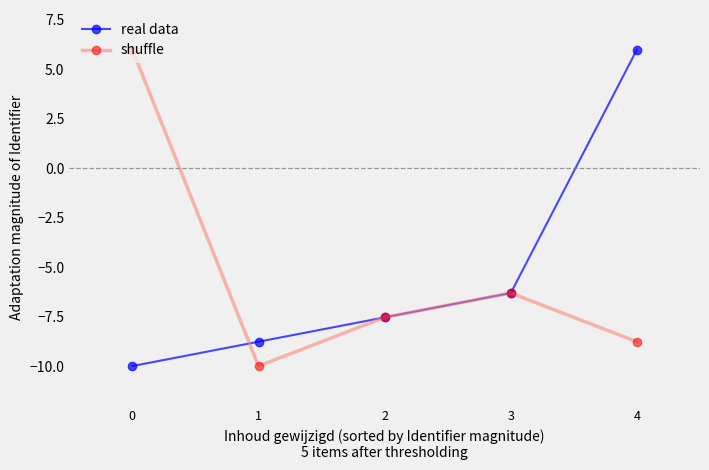

What is the total value across all series at 3?

-12.6